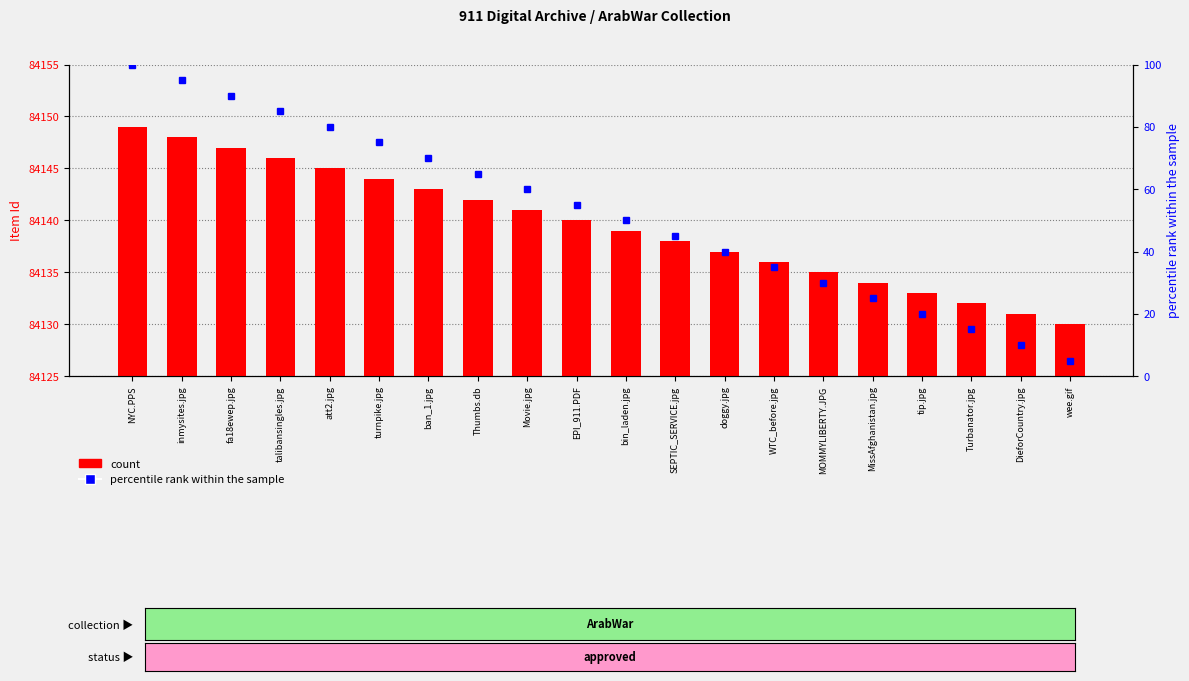

At how many categories does at least one series exceed 58648?

20